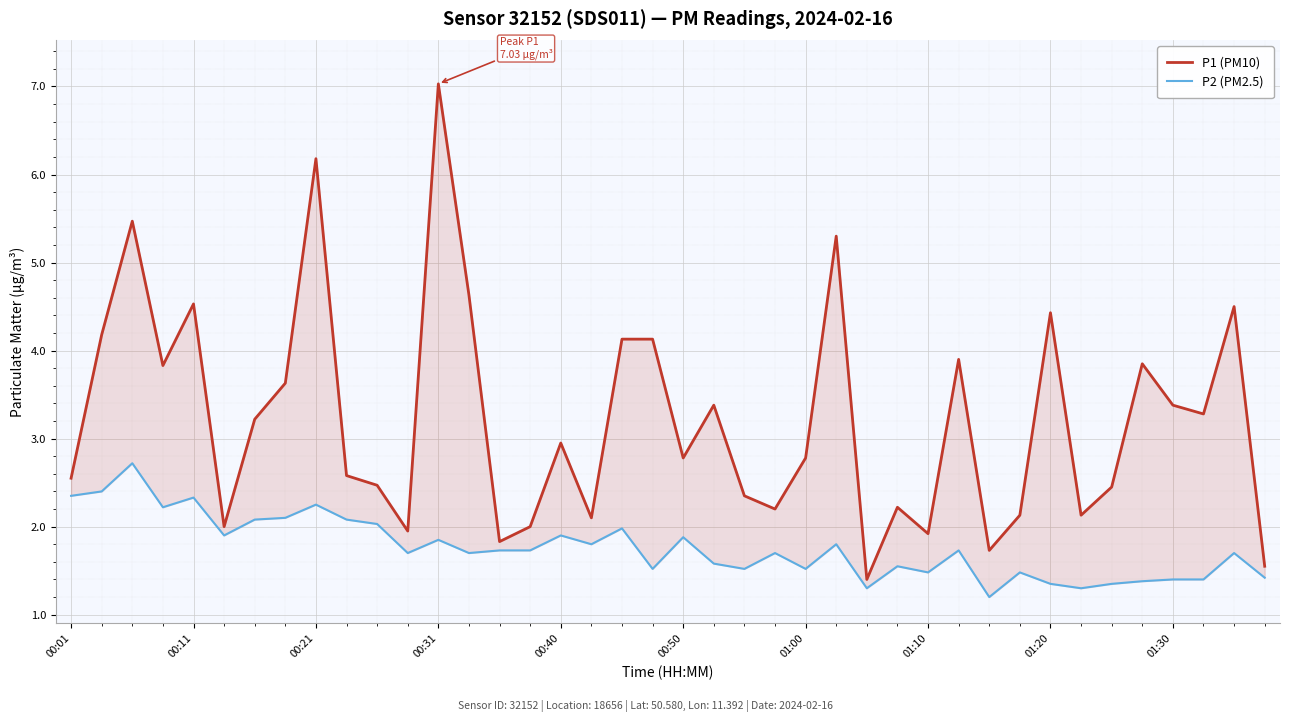

Which category has the lowest value in the P1 (PM10) series?

26